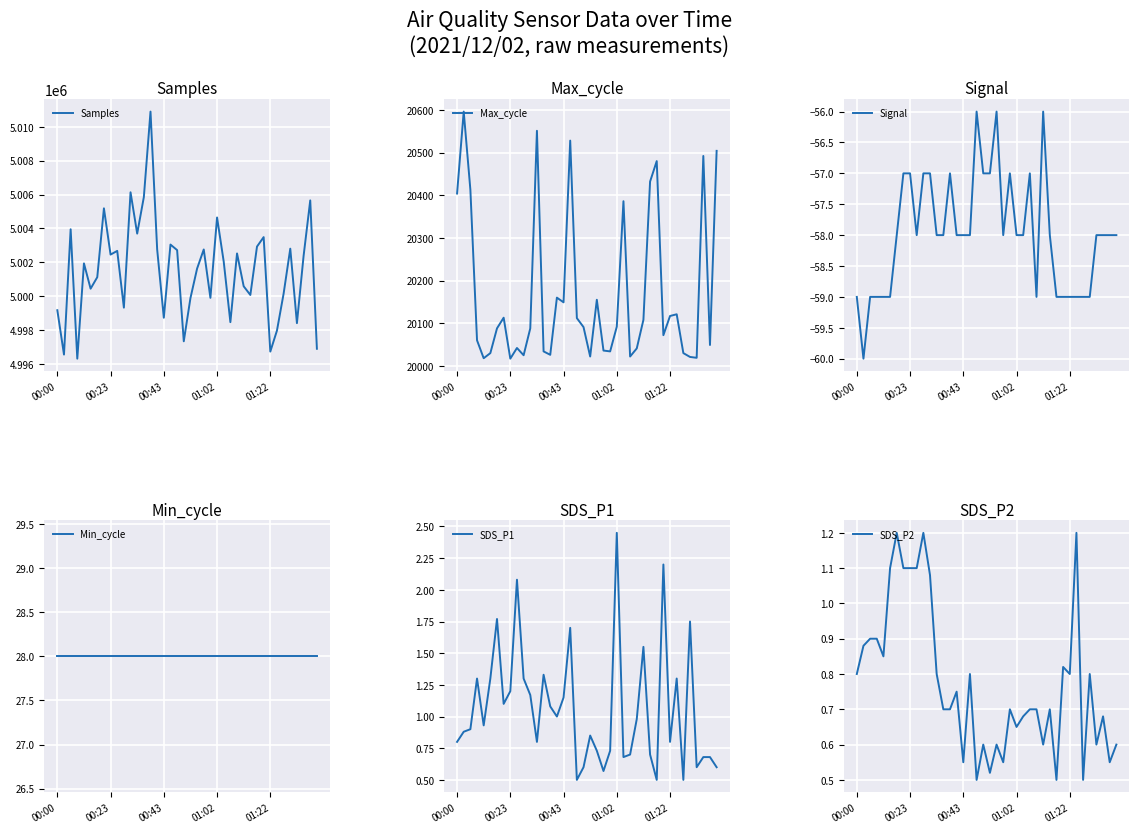

True or false: Min_cycle has a value of 42.5 at 37.

False